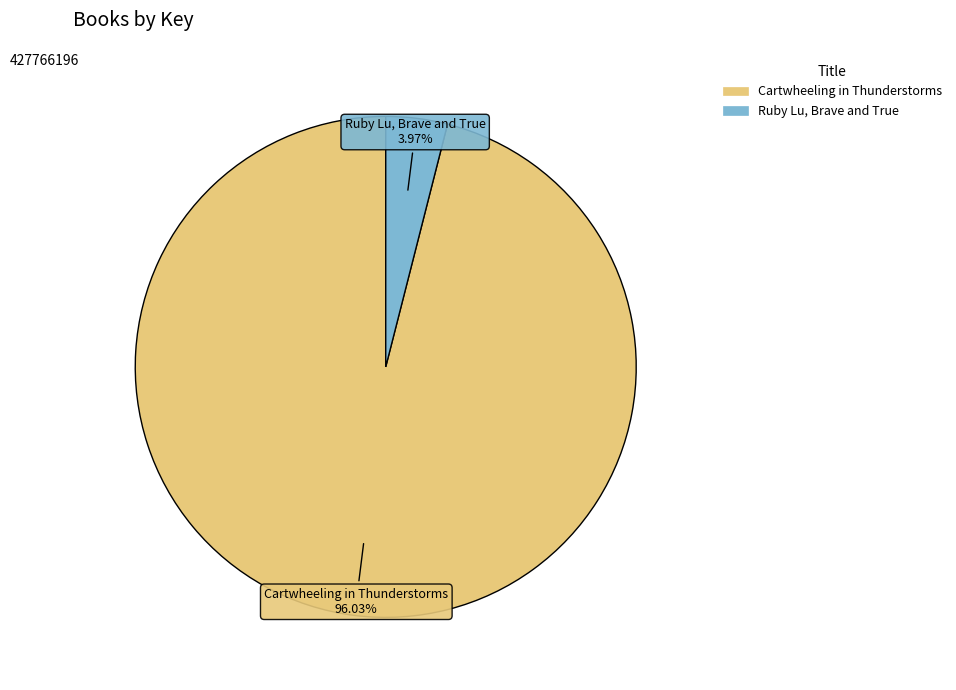

To the nearest percent, what percentage of the pie is Ruby Lu, Brave and True?

4%